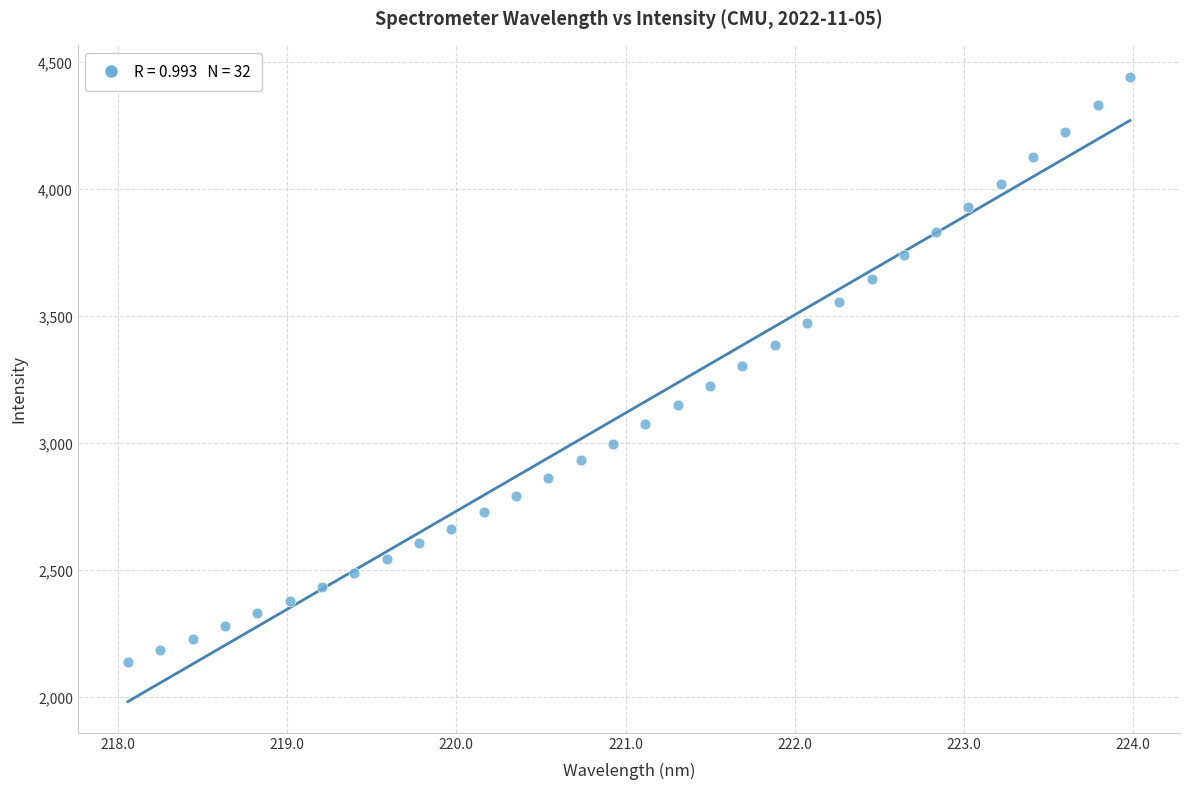

What is the range of Y values (max minus min)?

2303.9